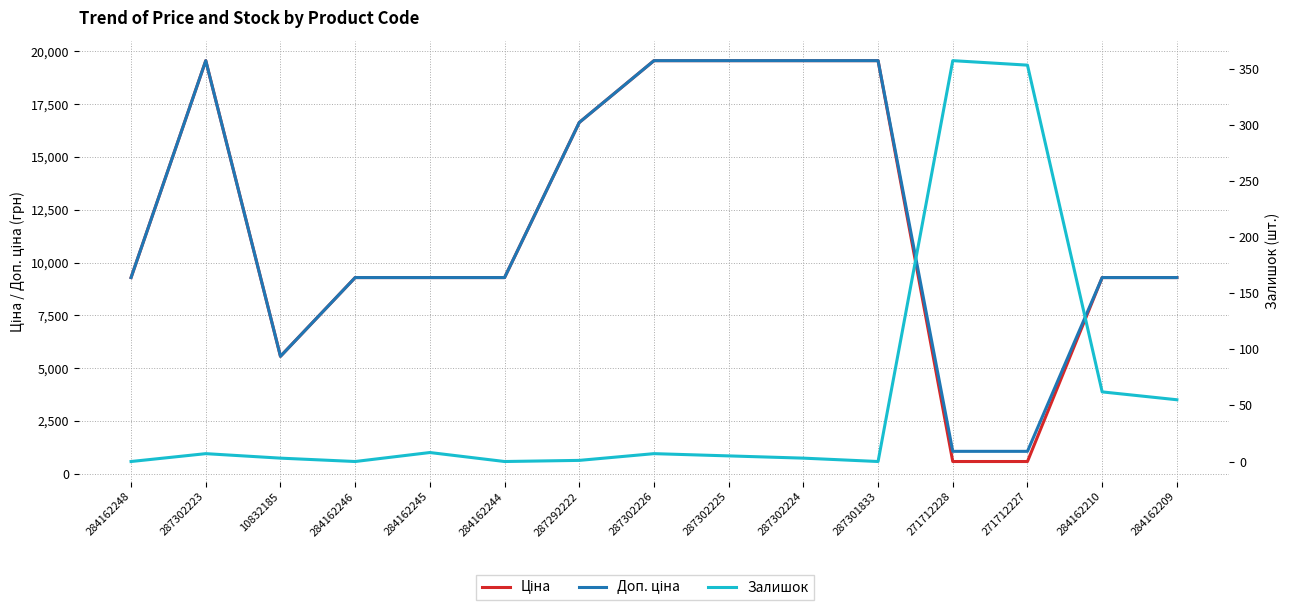

What is the total value across all series at 284162210?

18642.9